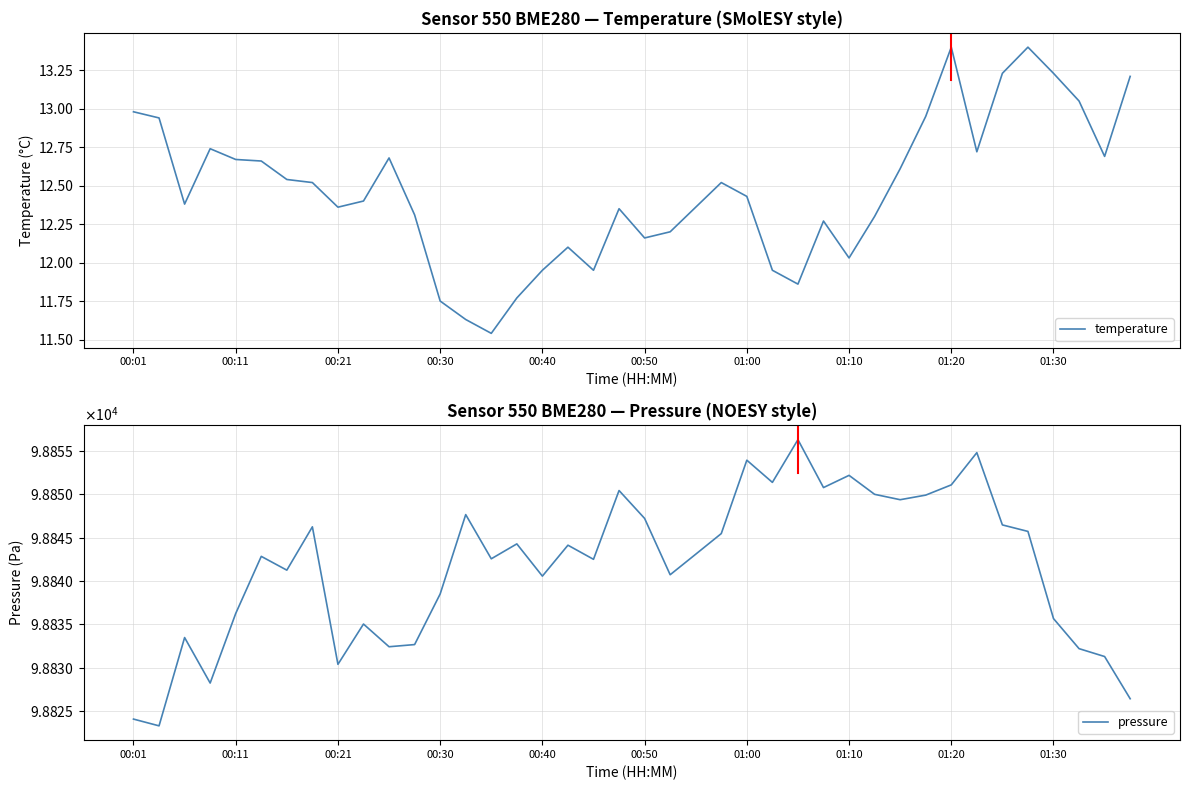

The temperature series shows 7.6 at 00:40. True or false?

False